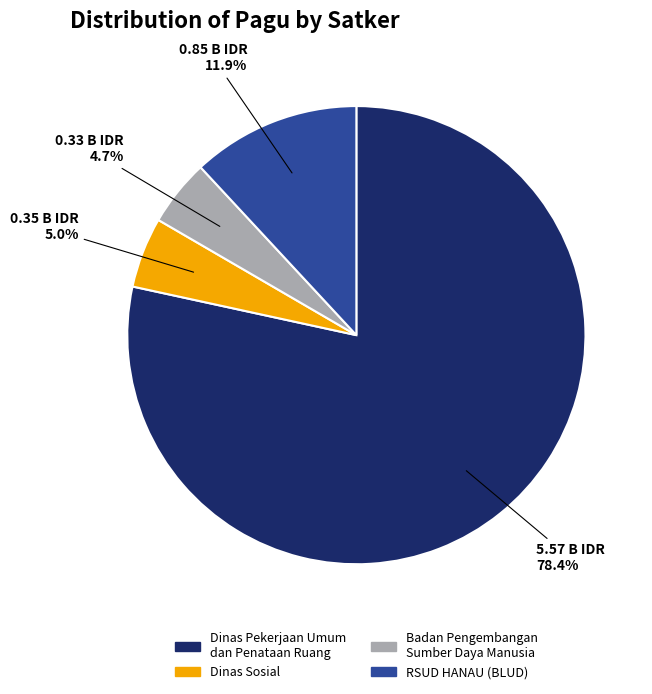

Which has a higher value, Dinas Sosial or RSUD HANAU (BLUD)?

RSUD HANAU (BLUD)